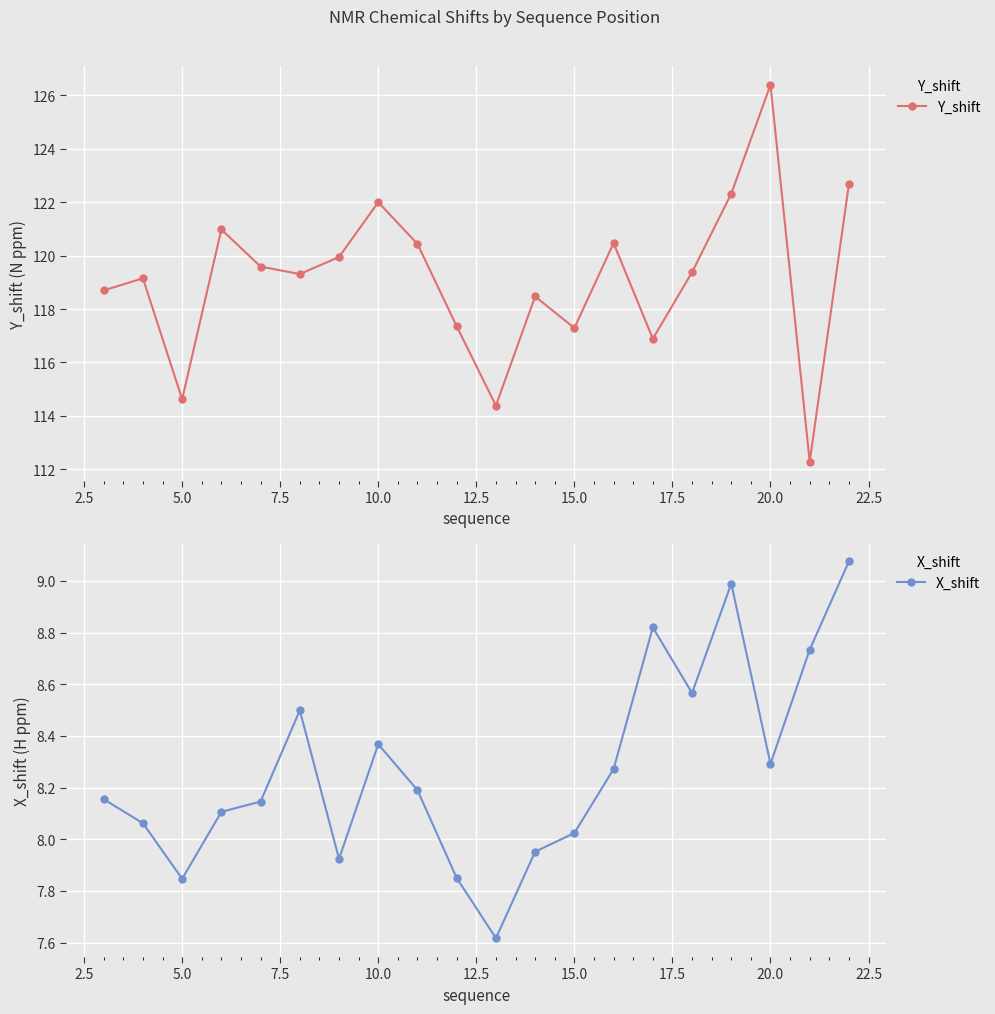

At how many categories does at least one series exceed 46?

20